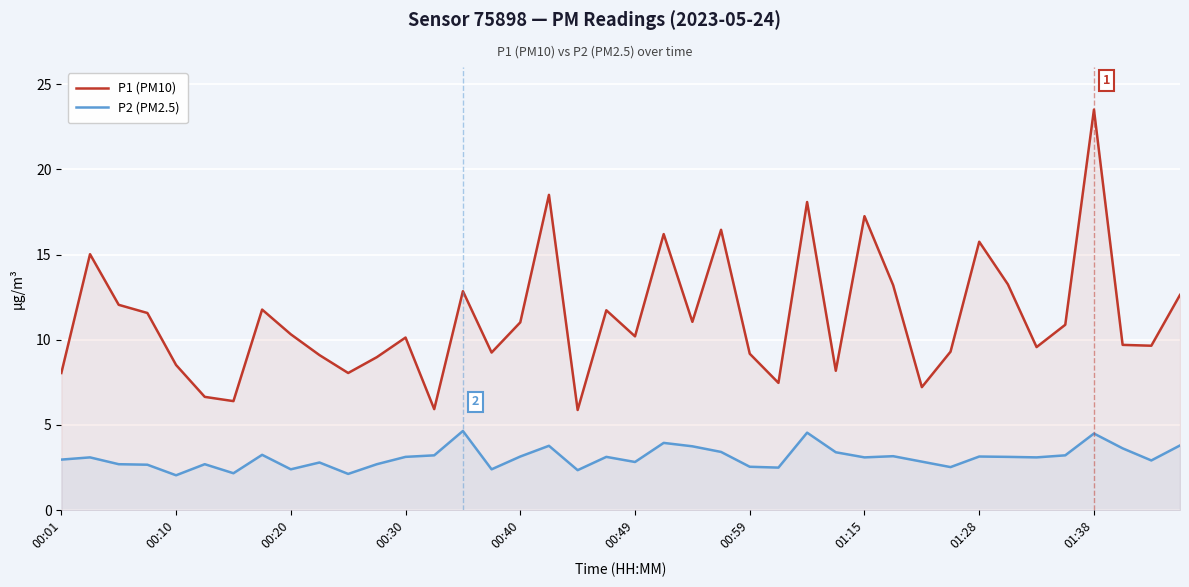

What is the highest value of the P2 (PM2.5) series?

4.7